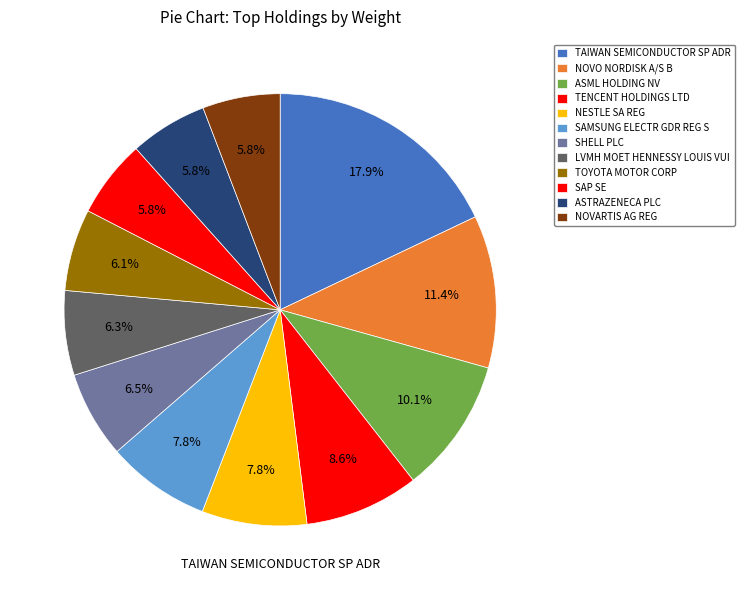

Combined, what portion of the pie is LVMH MOET HENNESSY LOUIS VUI and NOVO NORDISK A/S B?

17.7%